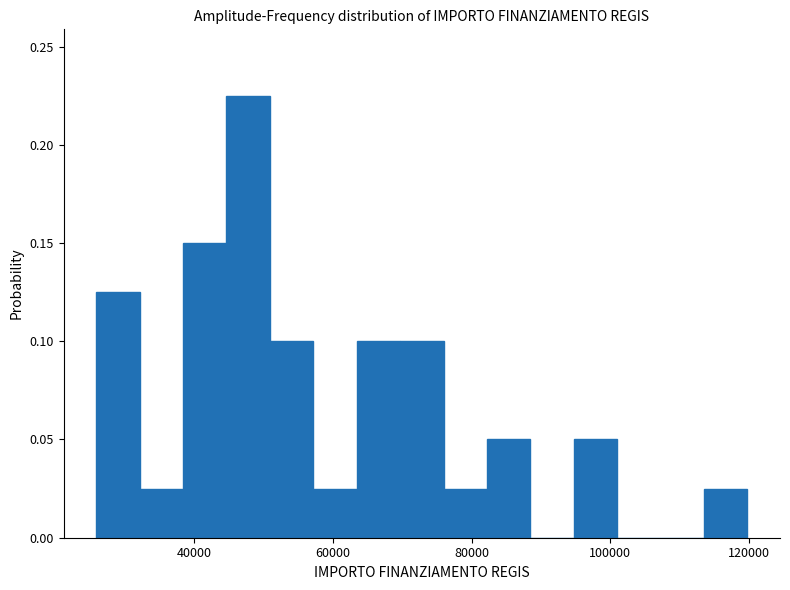

Read against the x-axis, roughly where is the centre of the tallest bar?

48000